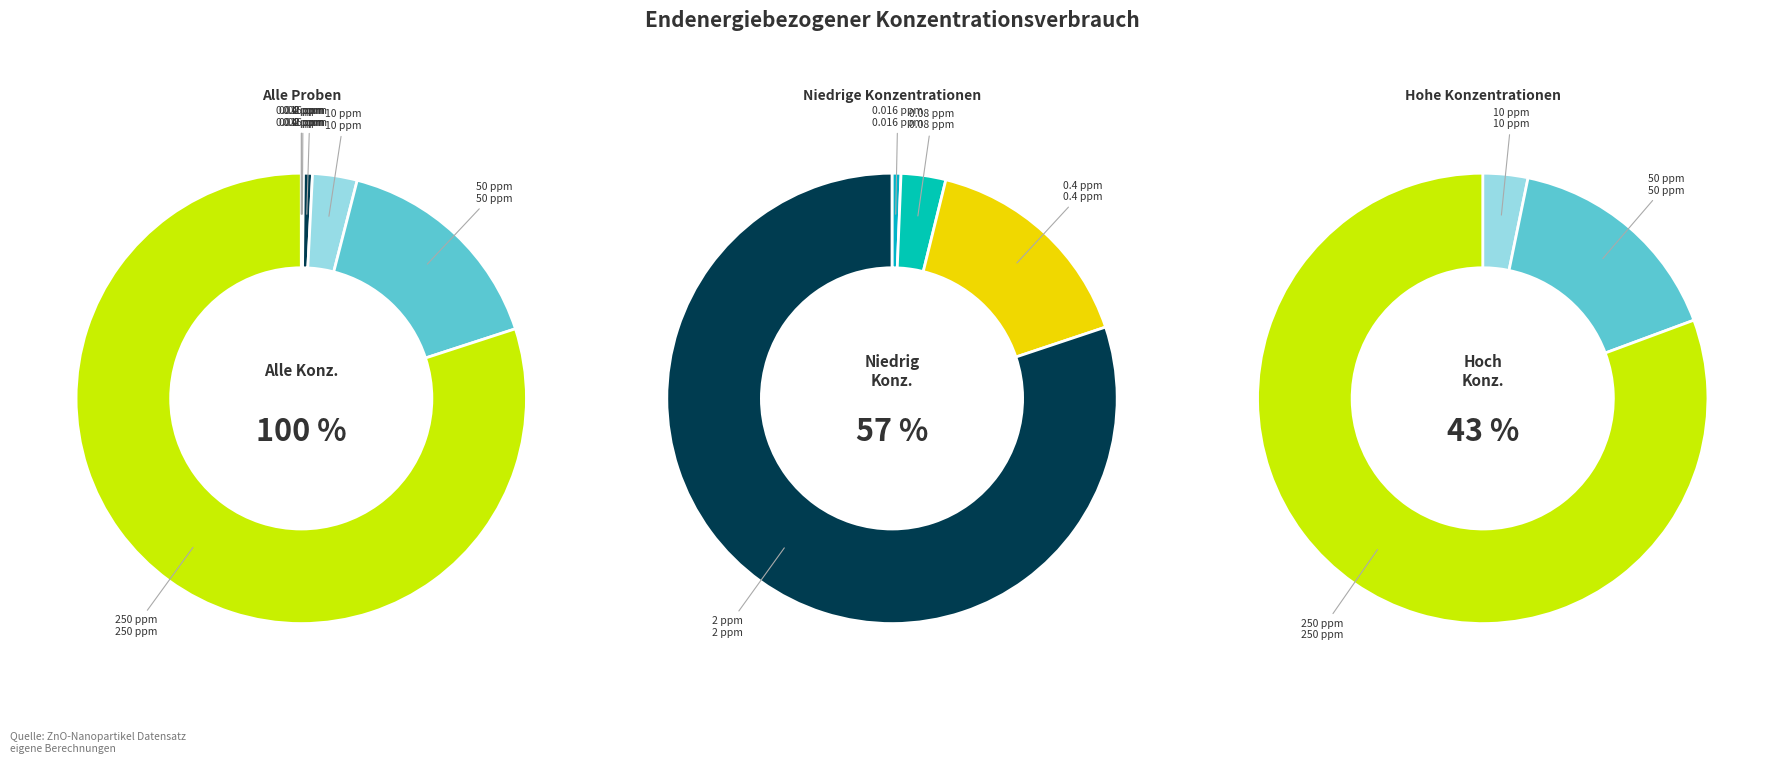

How many slices are in this pie chart?

7